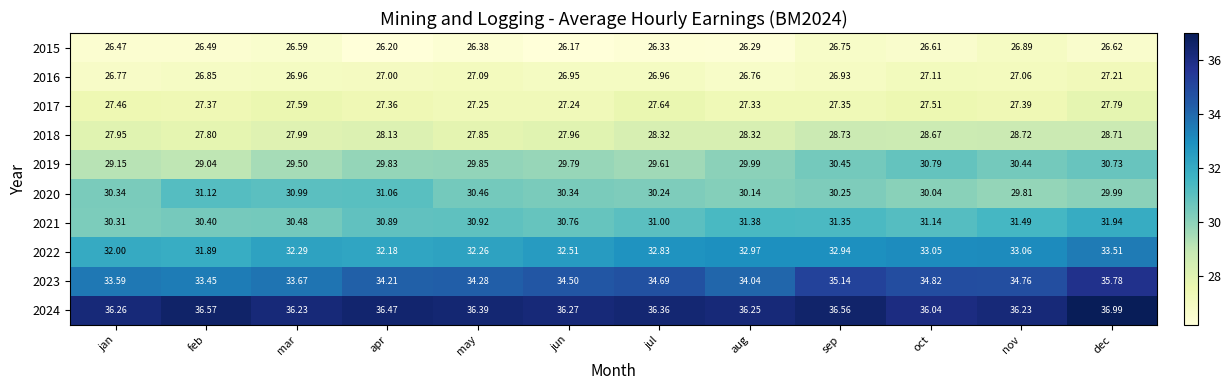

Count the number of categories in the chart.

12